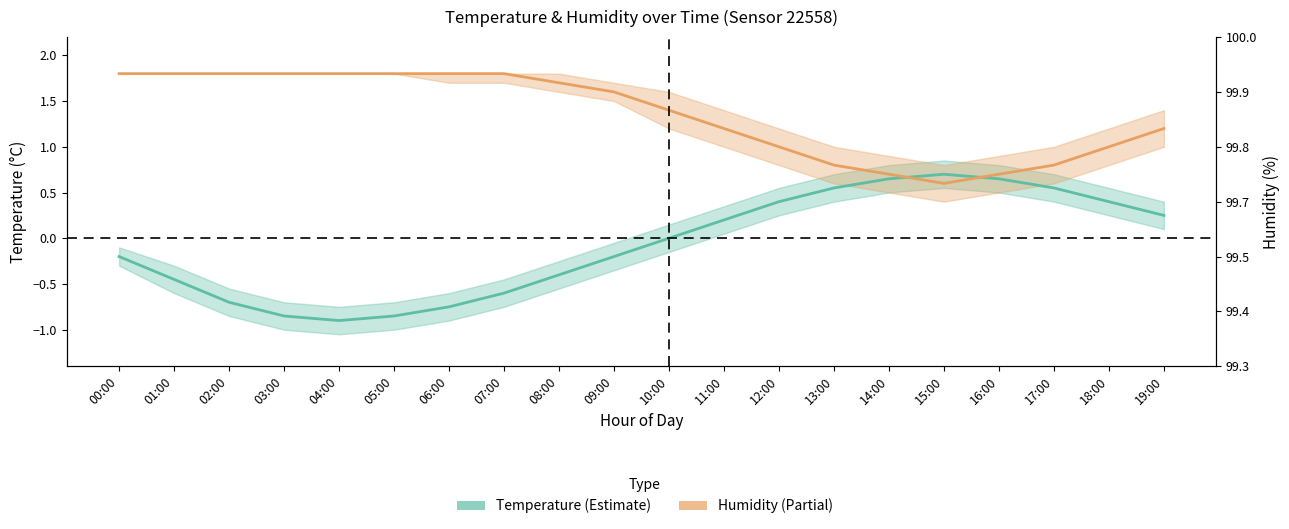

Does the chart have visible grid lines?

No